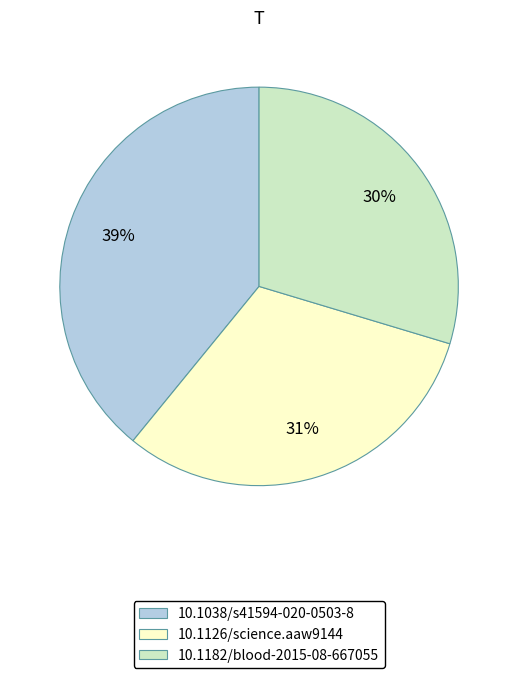

To the nearest percent, what portion does 10.1126/science.aaw9144 represent?

31%